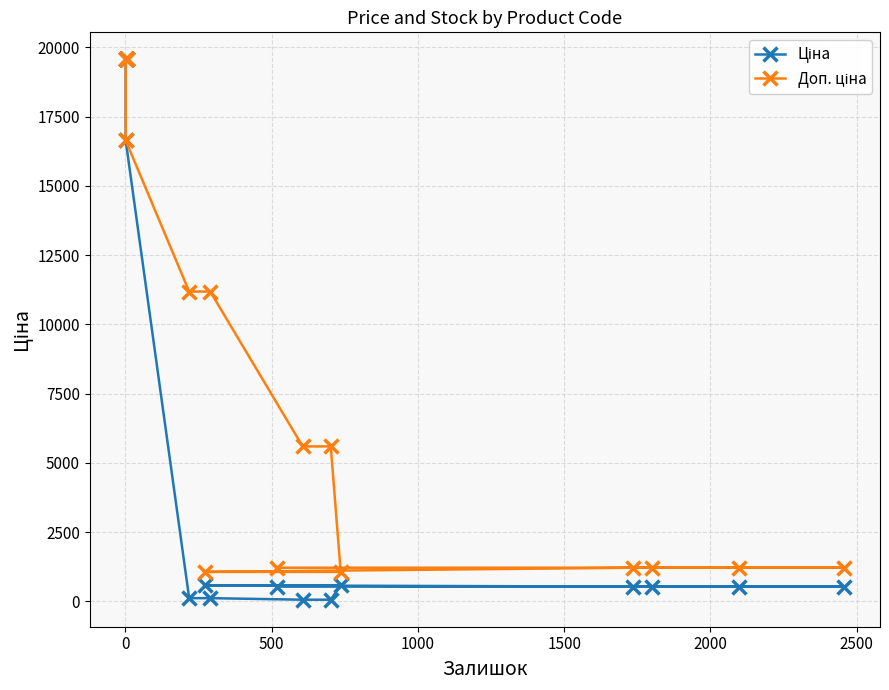

What are all the series names shown in the legend?

Ціна, Доп. ціна